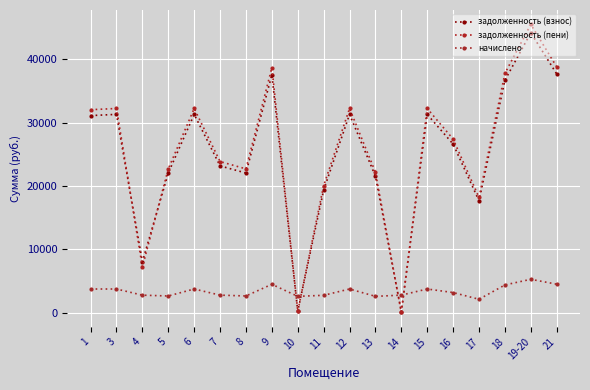

At which category does задолженность (взнос) reach its first local valley?

4